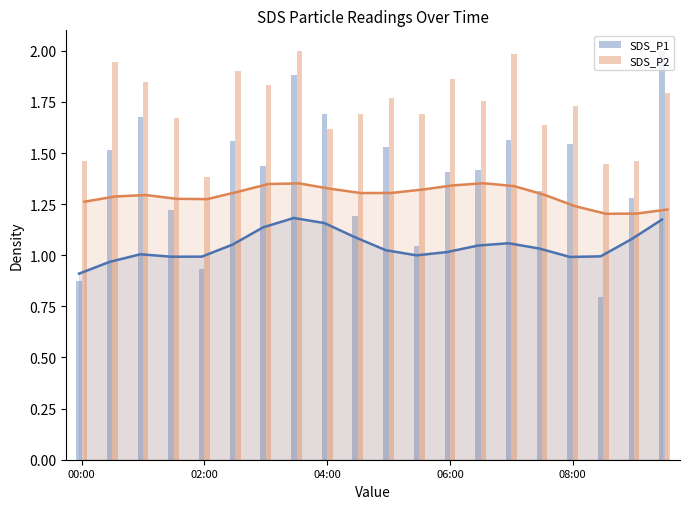

True or false: SDS_P1 has a value of 1.3 at 17.

False